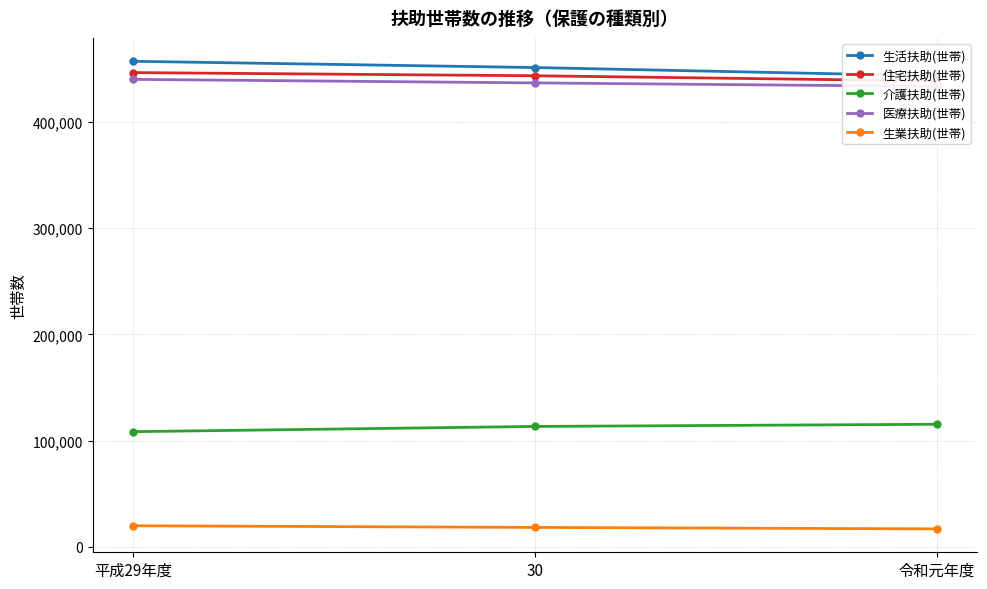

Count the number of data series in this chart.

5